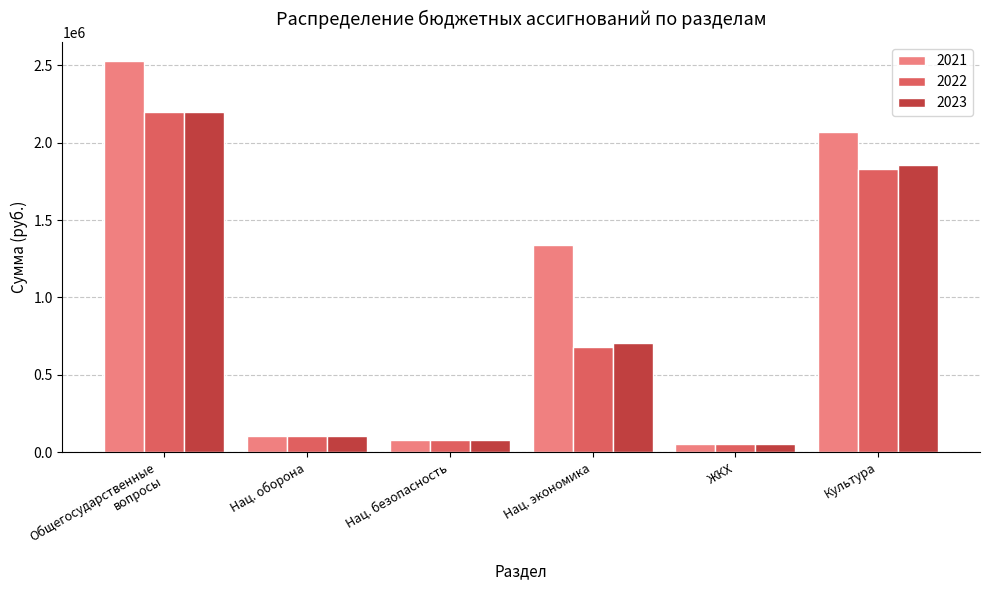

How many data points in 2022 are less than 680000?

3